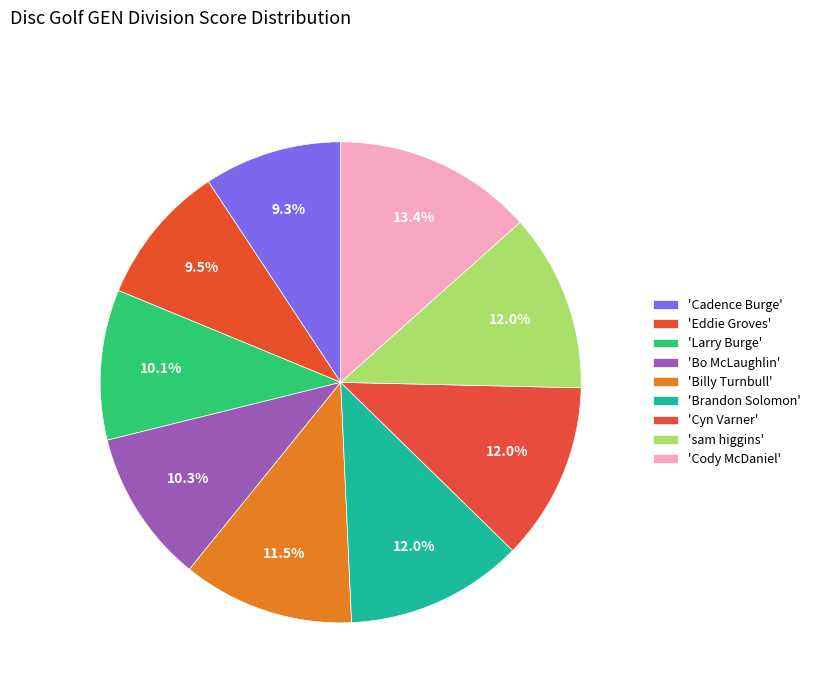

How many slices are in this pie chart?

9